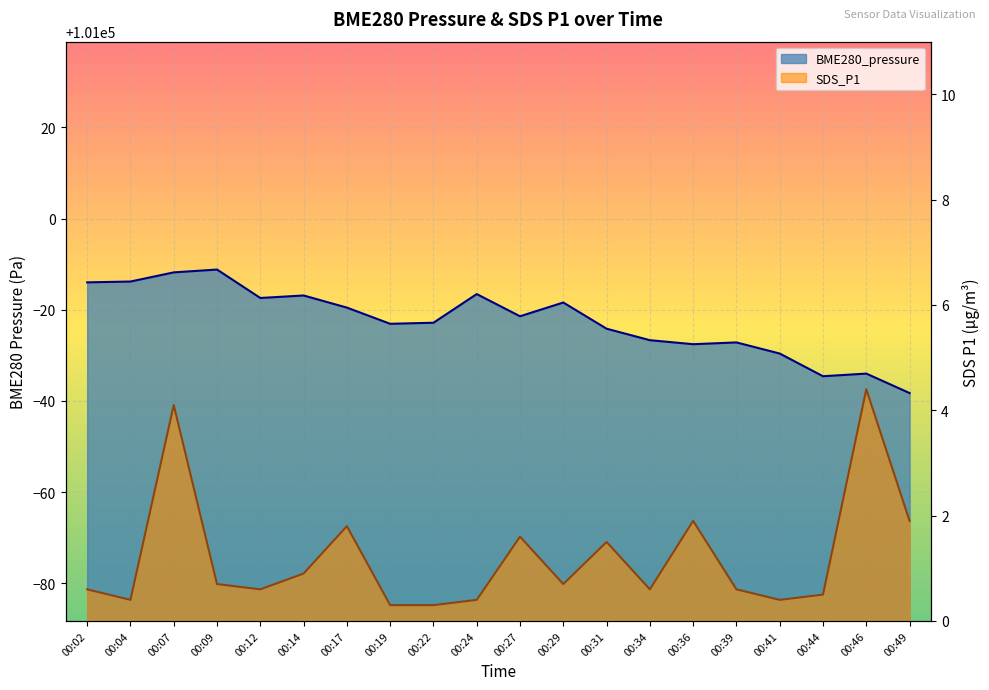

True or false: SDS_P1 and BME280_pressure intersect in this chart.

False